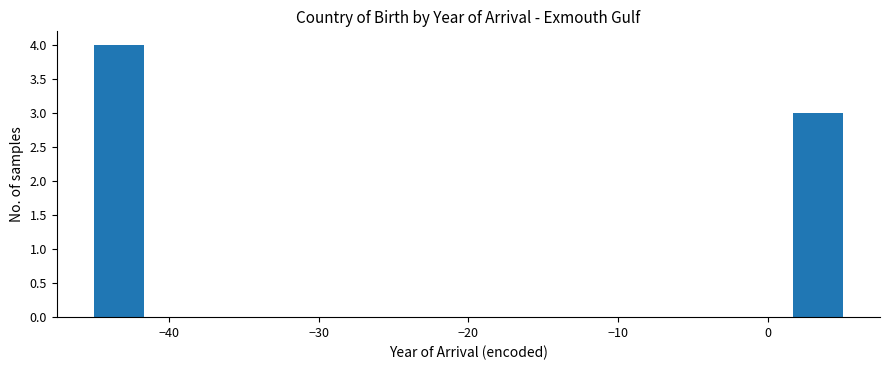

Read against the x-axis, roughly where is the centre of the tallest bar?

-43